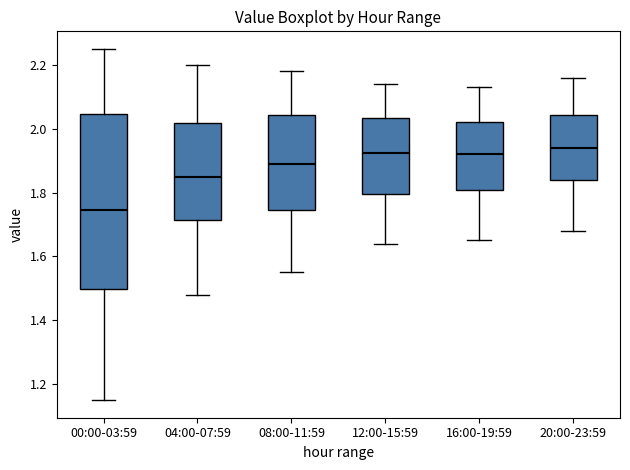

Reading left to right, transcribe this box plot: for each box, give where its median line is, the range the box spans, and where its two whiskers end, as read against the y-axis. The values are not printed on the chart, so give them approximately, as read against the axis.

00:00-03:59: median 1.74, box 1.50 to 2.04, whiskers 1.16 to 2.26
04:00-07:59: median 1.86, box 1.72 to 2.02, whiskers 1.48 to 2.20
08:00-11:59: median 1.90, box 1.74 to 2.04, whiskers 1.56 to 2.18
12:00-15:59: median 1.92, box 1.80 to 2.04, whiskers 1.64 to 2.14
16:00-19:59: median 1.92, box 1.80 to 2.02, whiskers 1.66 to 2.14
20:00-23:59: median 1.94, box 1.84 to 2.04, whiskers 1.68 to 2.16